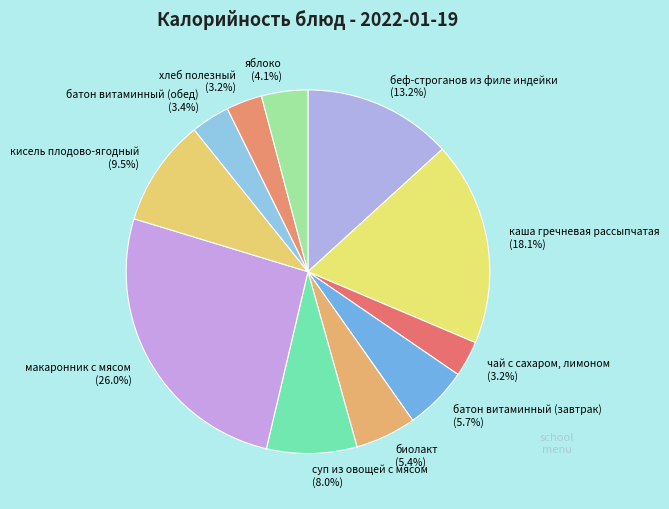

Is there any slice that represents more than half of the pie?

No